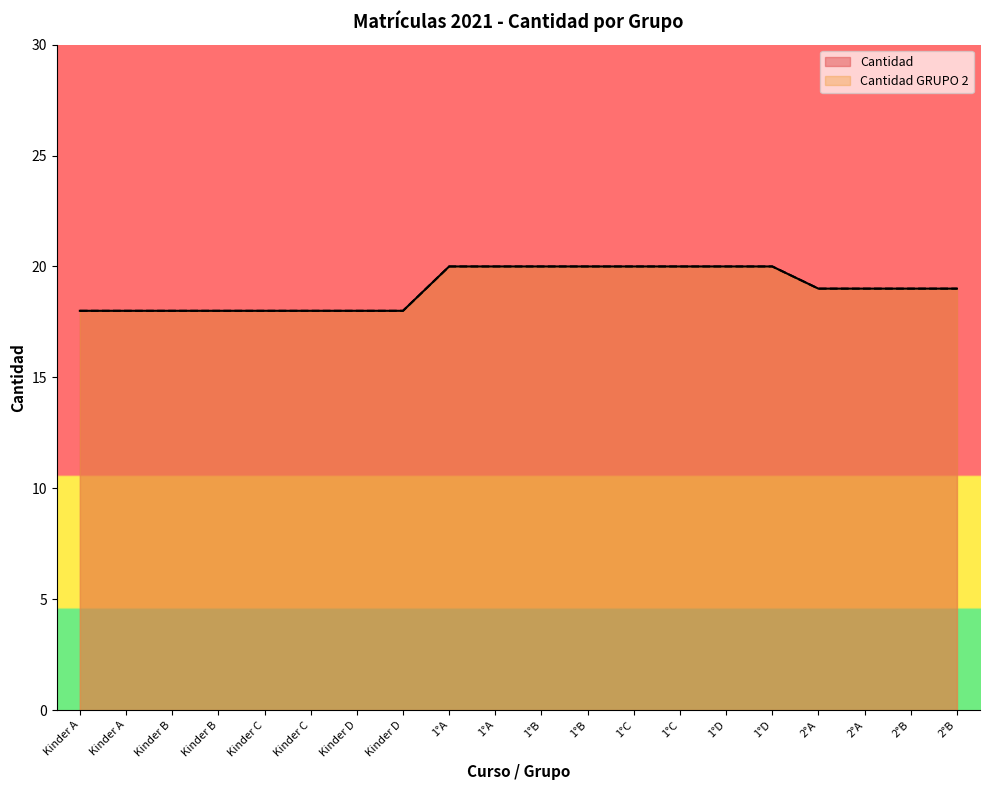

At which category does the chart reach its minimum across all series?

Kinder A